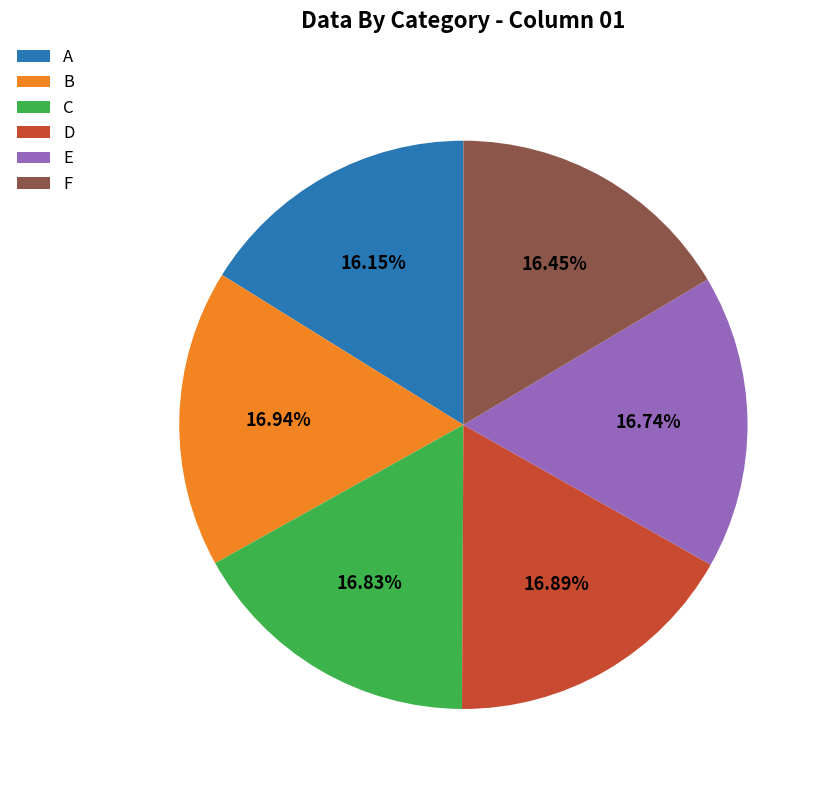

What percentage is NOT represented by C?

83.2%